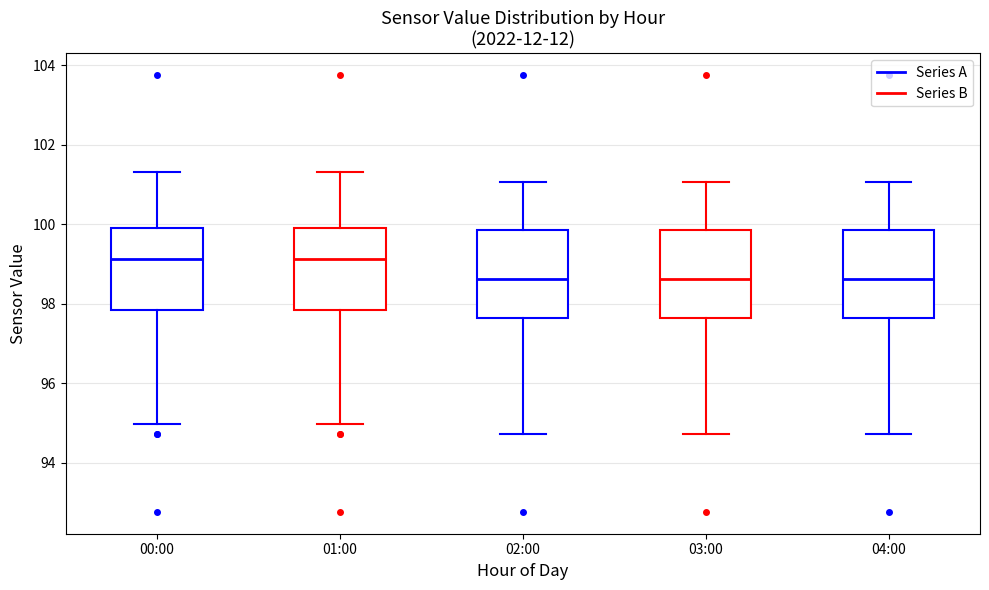

Where does the median line of the box for 01:00 sit on the y-axis? The values are not printed on the chart, so give them approximately, as read against the axis.

99.2